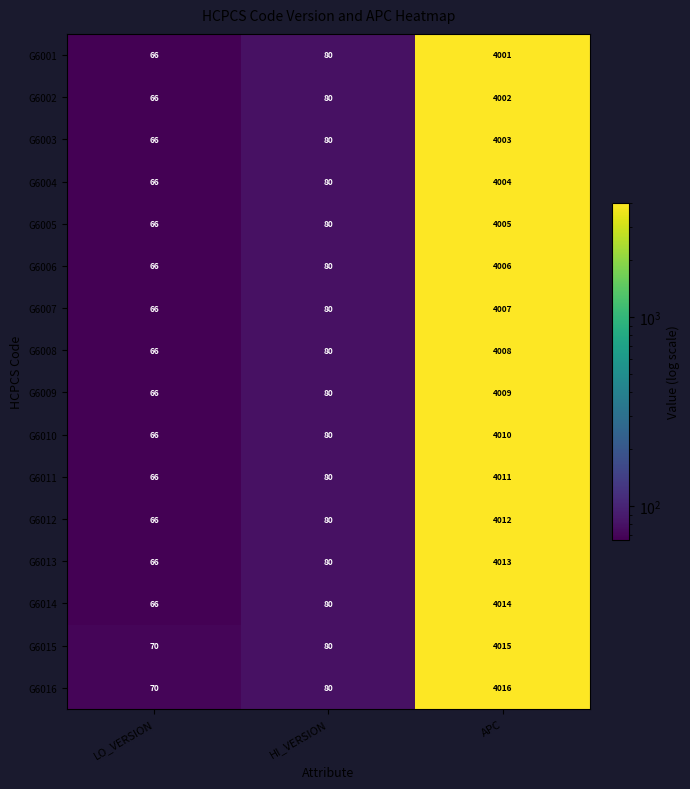

List the labels in order of G6014 value, largest first.

APC, HI_VERSION, LO_VERSION